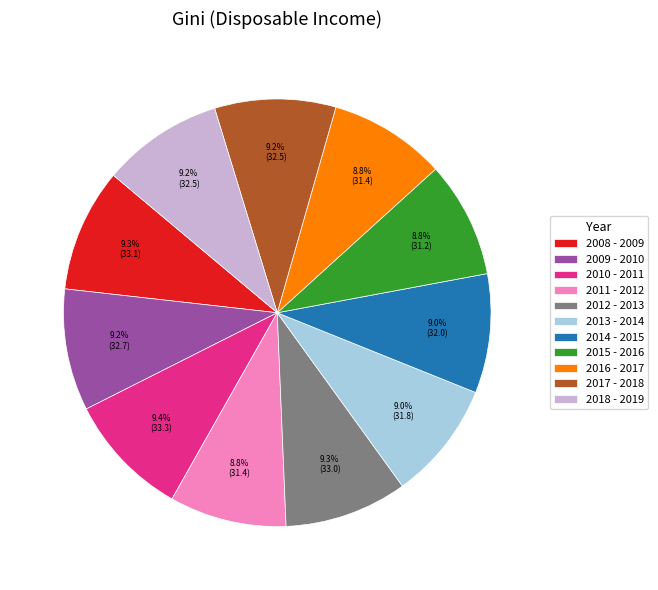

Approximately how many times larger is the value at 2015 - 2016 compared to 2011 - 2012?

1.0